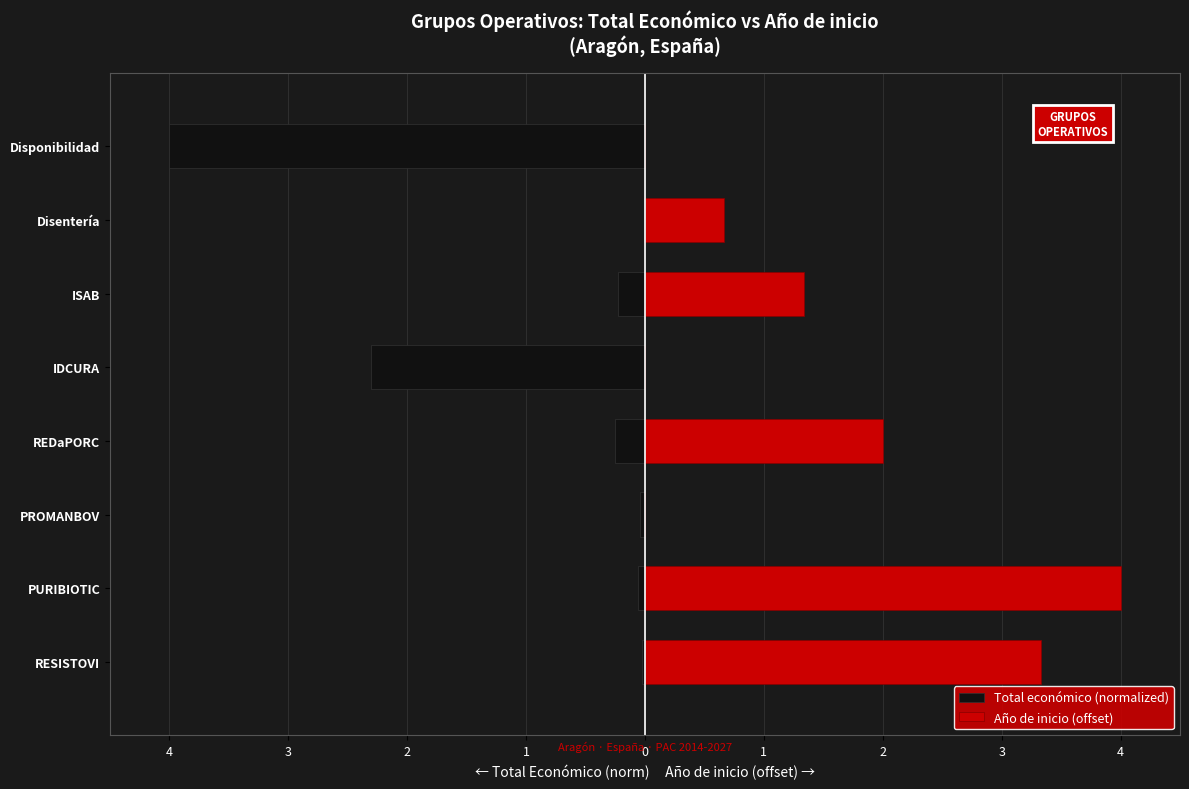

True or false: Total económico (normalized) has a value of -0.1 at 3.

True